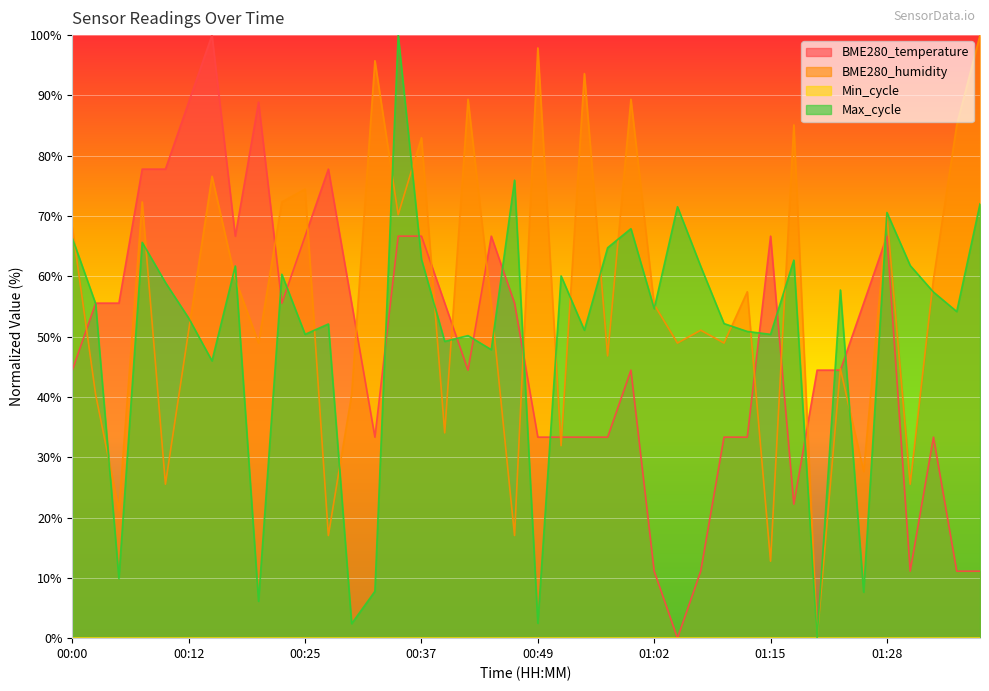

Reading left to right, list all the values displayed in this chart.

BME280_temperature: 44.4	55.6	55.6	77.8	77.8	88.9	100.0	66.7	88.9	55.6	66.7	77.8	55.6	33.3	66.7	66.7	55.6	44.4	66.7	55.6	33.3	33.3	33.3	33.3	44.4	11.1	0.0	11.1	33.3	33.3	66.7	22.2	44.4	44.4	55.6	66.7	11.1	33.3	11.1	11.1
BME280_humidity: 68.1	40.4	21.3	72.3	25.5	51.1	76.6	59.6	48.9	72.3	74.5	17.0	40.4	95.7	70.2	83.0	34.0	89.4	55.3	17.0	97.9	31.9	93.6	46.8	89.4	55.3	48.9	51.1	48.9	57.4	12.8	85.1	0.0	44.7	27.7	70.2	25.5	59.6	85.1	100.0
Max_cycle: 66.3	55.5	9.9	65.6	59.0	53.1	46.0	61.7	6.1	60.3	50.4	52.1	2.4	7.8	100.0	62.8	49.2	50.2	47.8	75.9	2.5	60.1	51.1	64.7	67.9	54.6	71.5	61.6	52.2	50.9	50.4	62.7	0.0	57.7	7.6	70.6	61.8	57.4	54.2	72.0